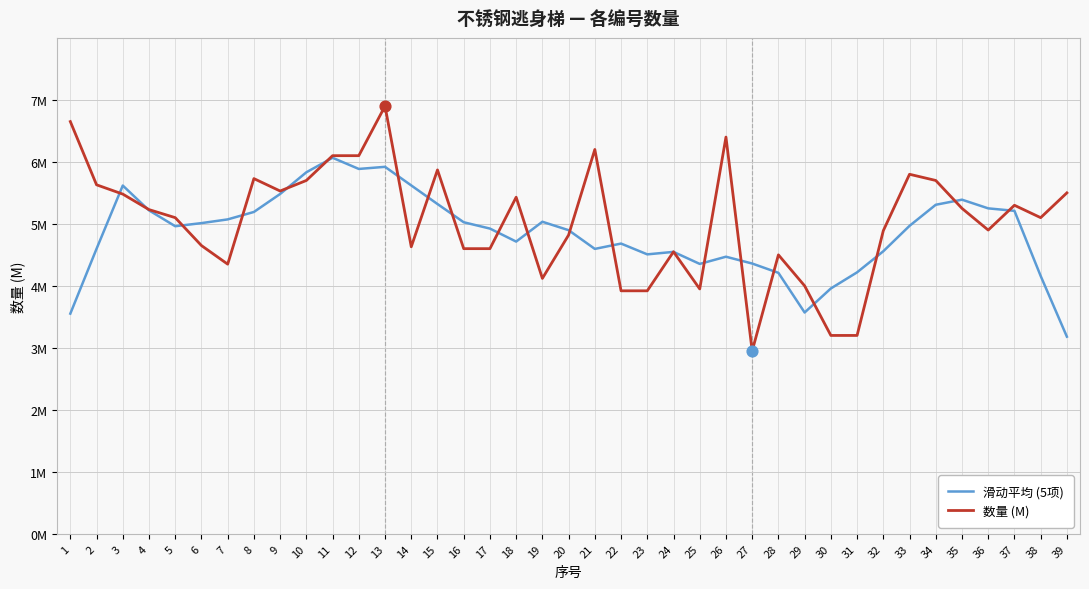

Is the value of 滑动平均 (5项) at 7 greater than the value of 数量 (M) at 34?

No